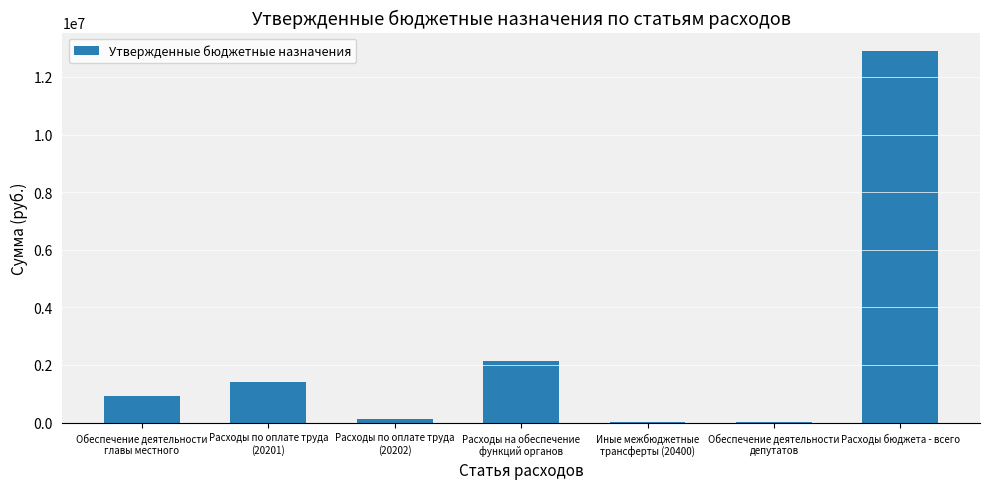

What is the sum of all values?

17527895.6